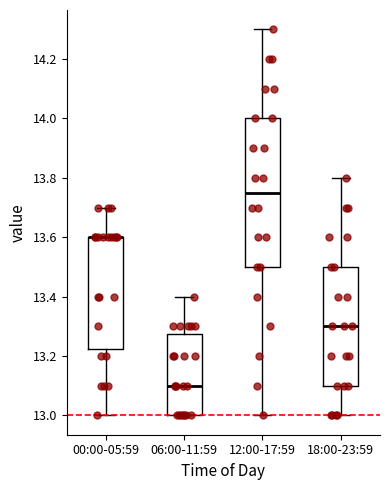

Where is the lower edge of the box for 00:00-05:59 on the y-axis? The values are not printed on the chart, so give them approximately, as read against the axis.

13.22